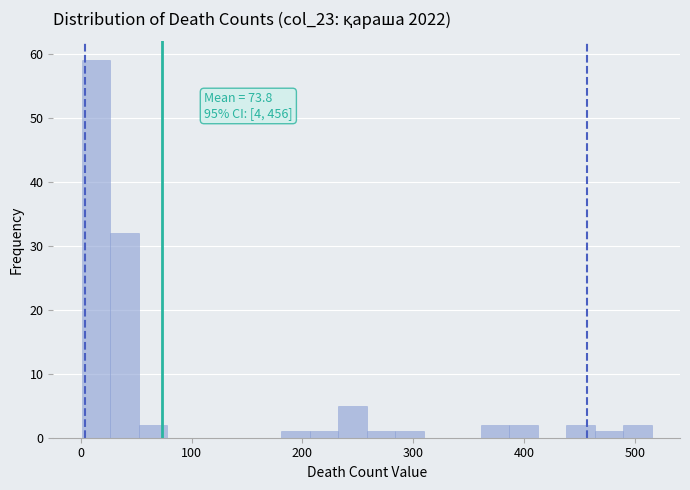

Read against the x-axis, roughly where is the centre of the tallest bar?

10